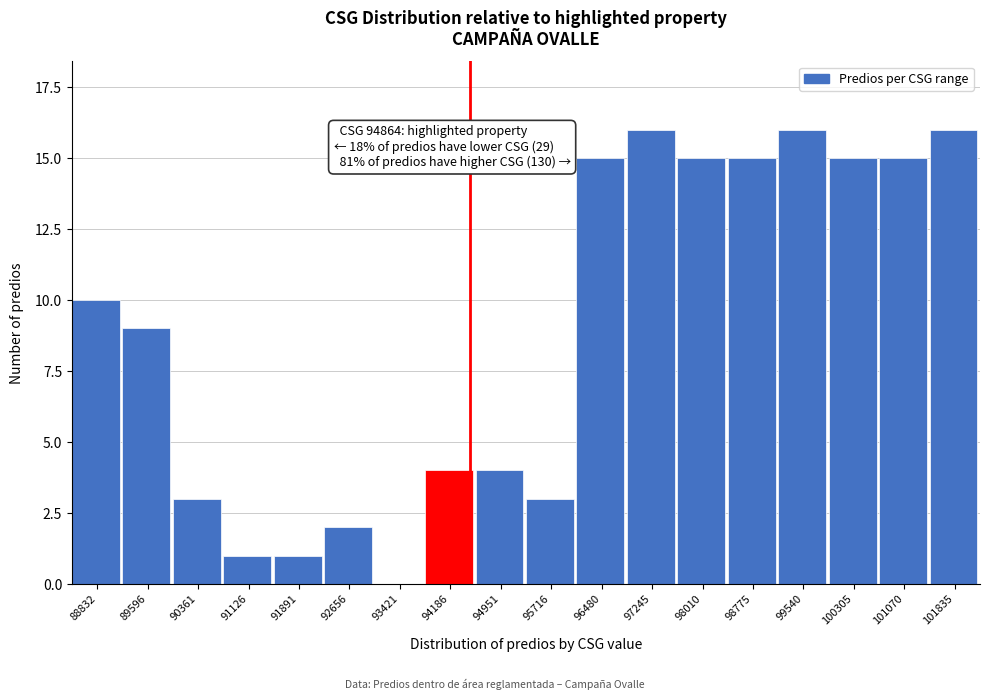

Reading left to right, extract all data points from this chart.

88832=10	89596=9	90361=3	91126=1	91891=1	92656=2	93421=0	94186=4	94951=4	95716=3	96480=15	97245=16	98010=15	98775=15	99540=16	100305=15	101070=15	101835=16